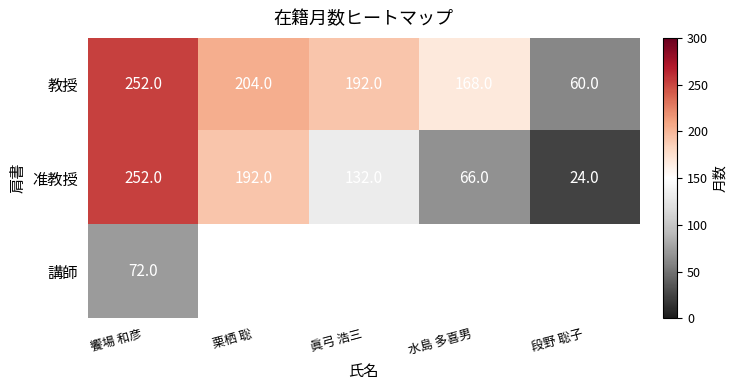

List the labels in order of 教授 value, smallest first.

段野 聡子, 水島 多喜男, 眞弓 浩三, 栗栖 聡, 饗場 和彦